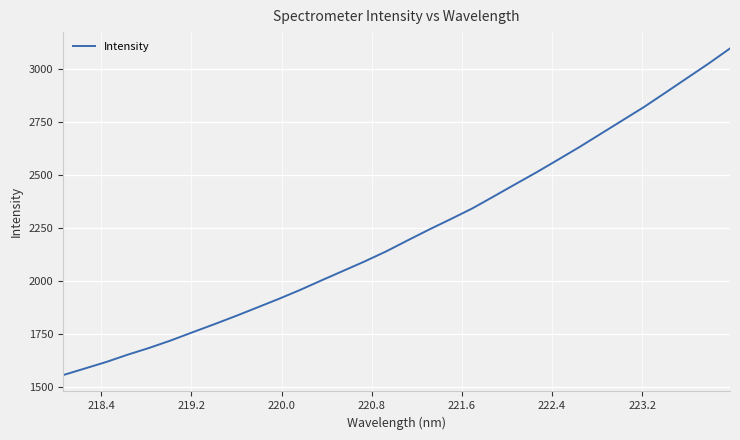

What is the smallest value displayed?

1557.5